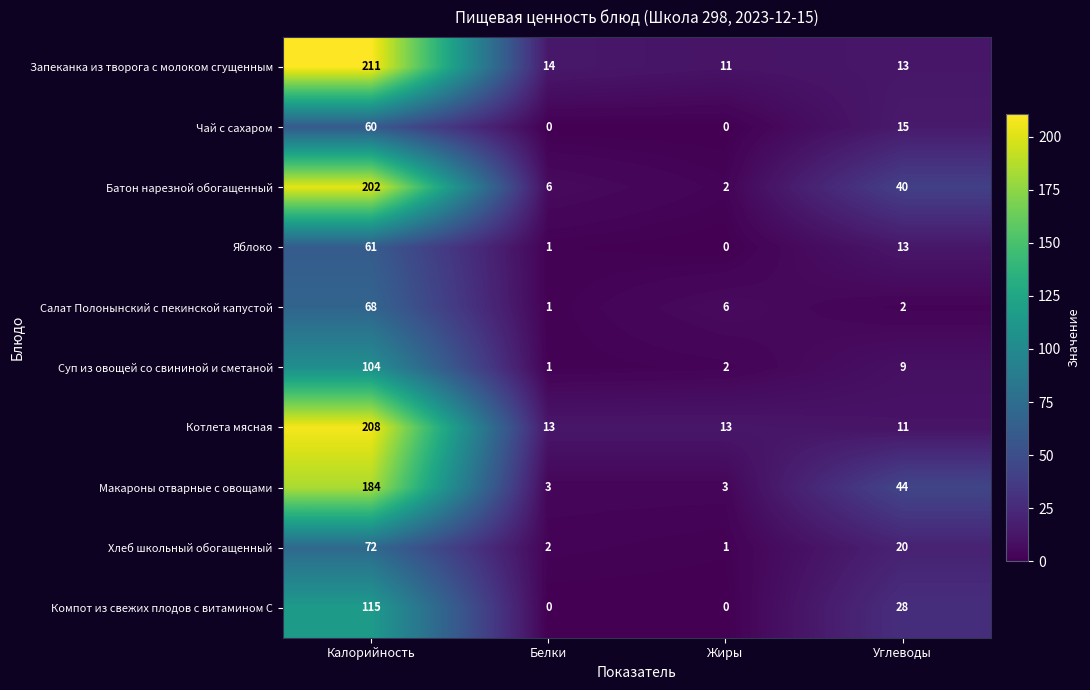

Which series changed the most between Жиры and Углеводы?

Макароны отварные с овощами